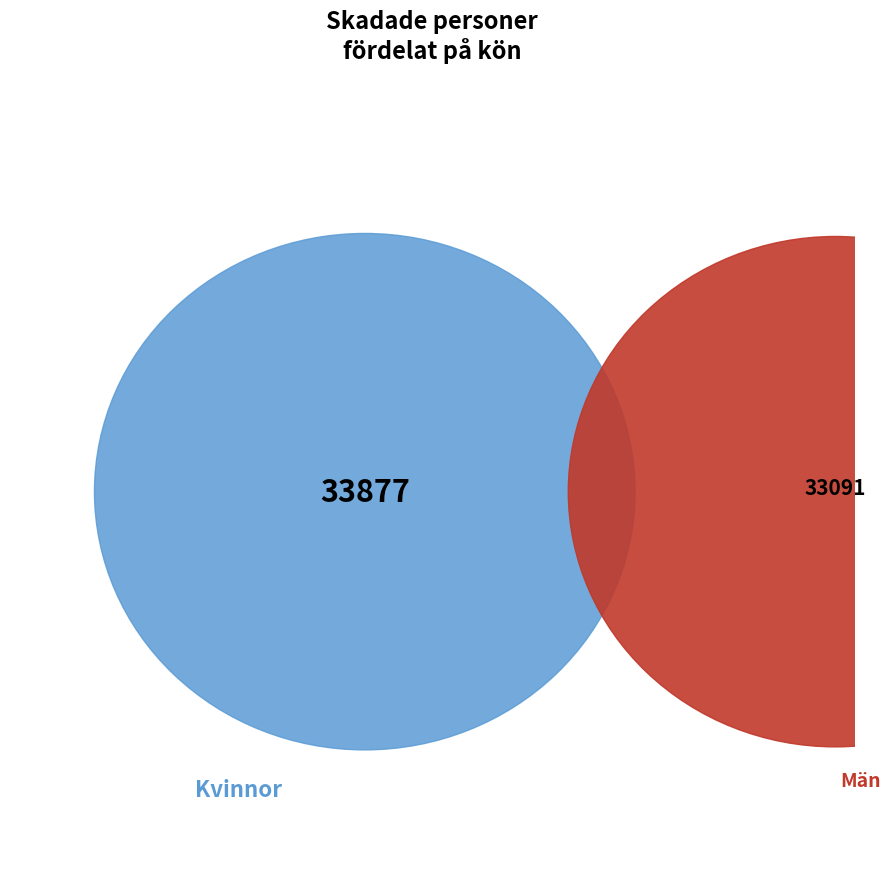

Which series has the largest range (max minus min)?

Män